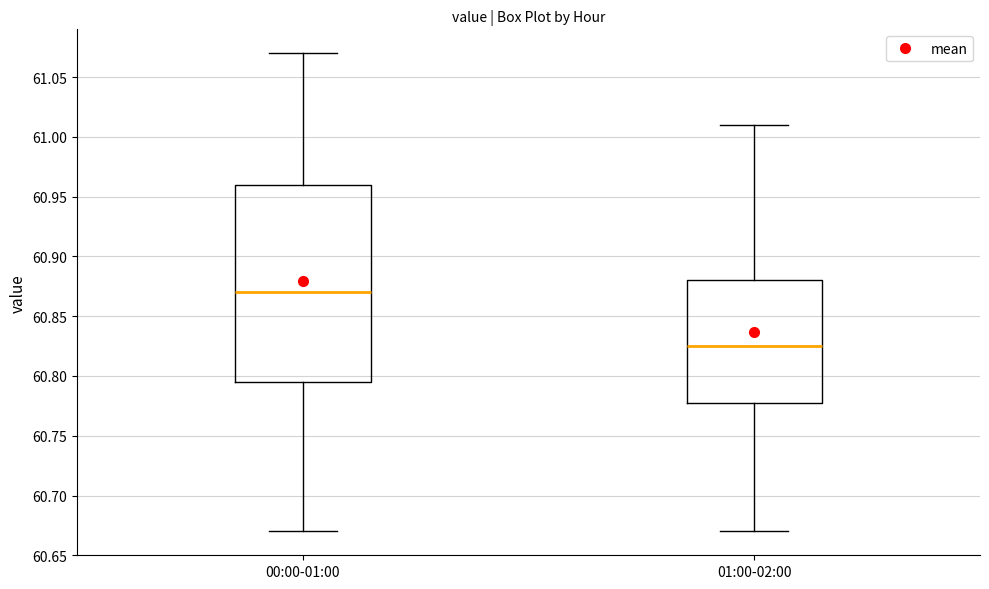

Where is the lower edge of the box for 01:00-02:00 on the y-axis? The values are not printed on the chart, so give them approximately, as read against the axis.

60.780